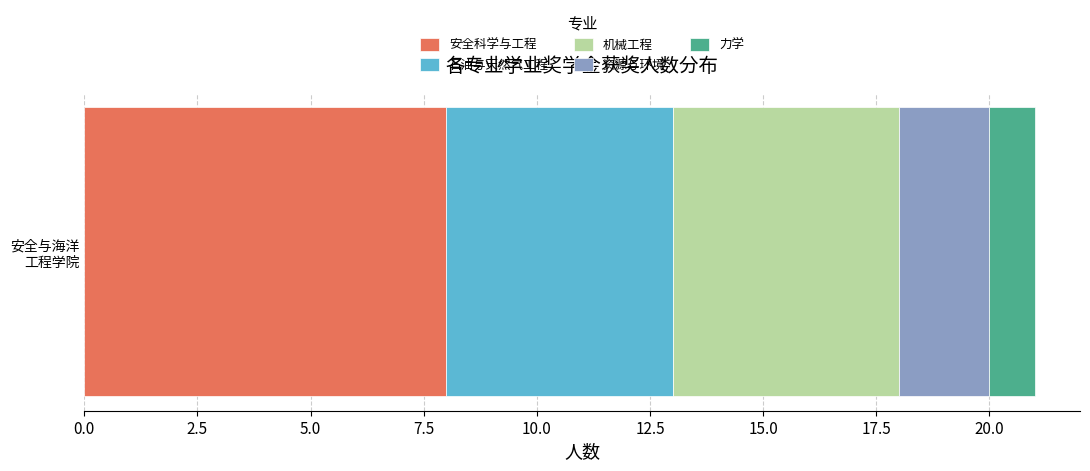

What is the maximum value for 安全科学与工程?

8